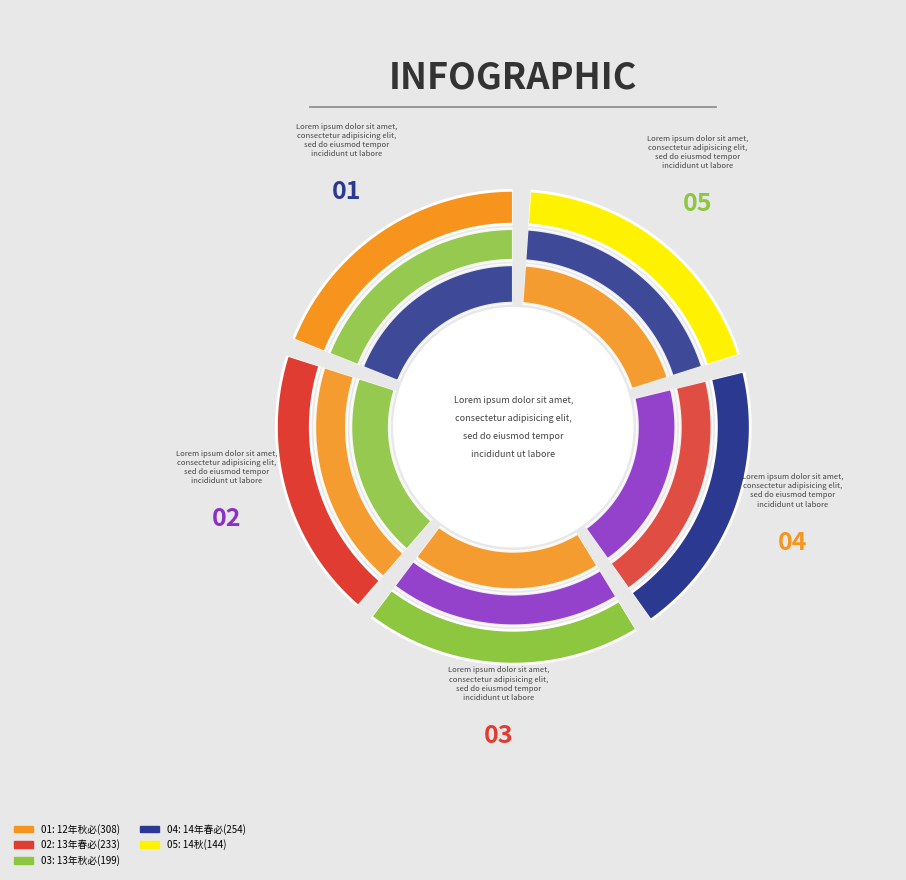

Combined, what portion of the pie is 14年春必(254) and 14秋(144)?

40.2%